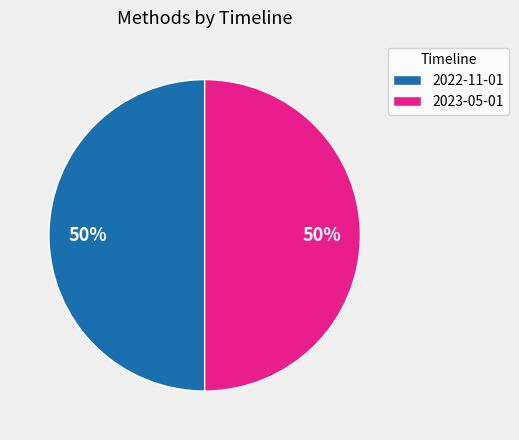

What is the ratio of the value at 2022-11-01 to the value at 2023-05-01?

1.0